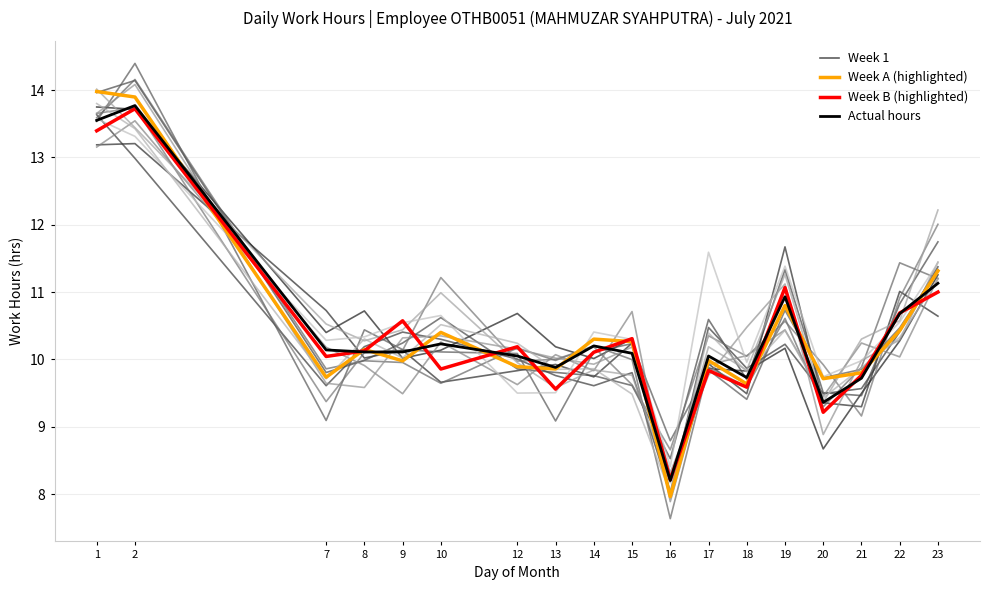

What is the average value of the Week B (highlighted) series?

10.4